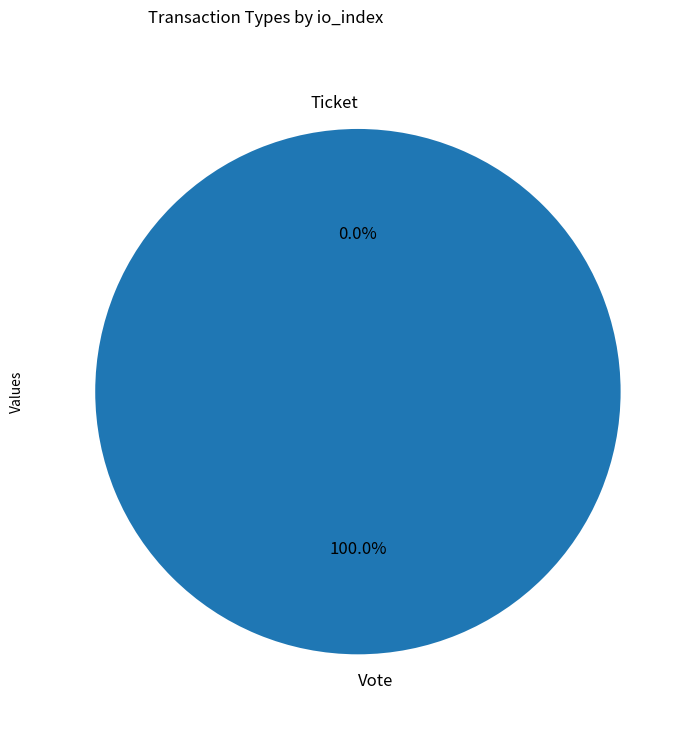

Which slice is the largest?

Vote